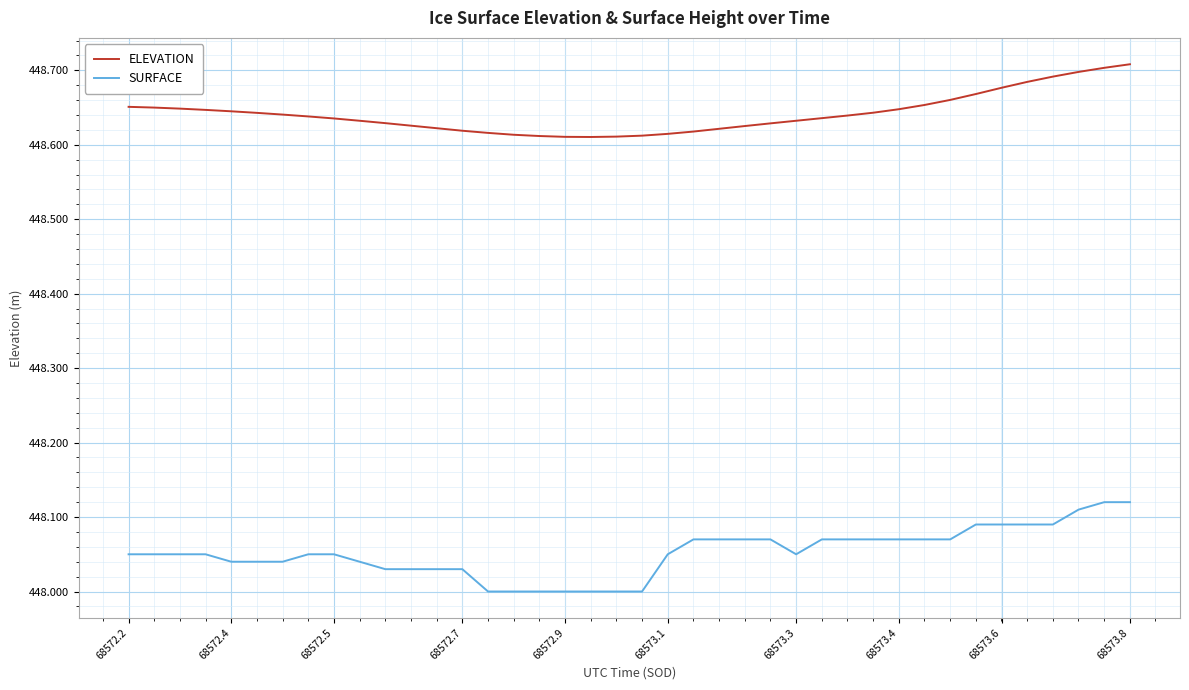

Which series has the widest spread of values?

SURFACE